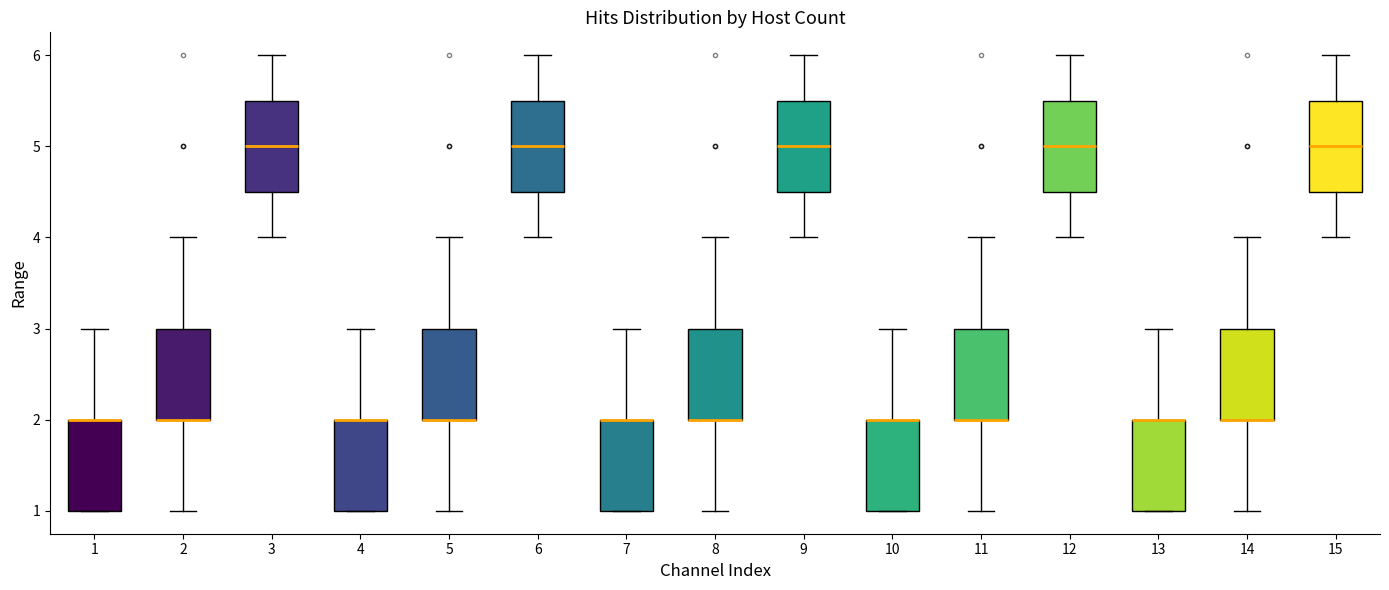

Reading left to right, read every box against the y-axis: the position of its median line, the range the box covers, and the ends of its whiskers. The values are not printed on the chart, so give them approximately, as read against the axis.

1: median 2.0 (drawn on the box's upper edge), box 1.0 to 2.0, whiskers 1.0 to 3.0
2: median 2.0 (drawn on the box's lower edge), box 2.0 to 3.0, whiskers 1.0 to 4.0
3: median 5.0, box 4.5 to 5.5, whiskers 4.0 to 6.0
4: median 2.0 (drawn on the box's upper edge), box 1.0 to 2.0, whiskers 1.0 to 3.0
5: median 2.0 (drawn on the box's lower edge), box 2.0 to 3.0, whiskers 1.0 to 4.0
6: median 5.0, box 4.5 to 5.5, whiskers 4.0 to 6.0
7: median 2.0 (drawn on the box's upper edge), box 1.0 to 2.0, whiskers 1.0 to 3.0
8: median 2.0 (drawn on the box's lower edge), box 2.0 to 3.0, whiskers 1.0 to 4.0
9: median 5.0, box 4.5 to 5.5, whiskers 4.0 to 6.0
10: median 2.0 (drawn on the box's upper edge), box 1.0 to 2.0, whiskers 1.0 to 3.0
11: median 2.0 (drawn on the box's lower edge), box 2.0 to 3.0, whiskers 1.0 to 4.0
12: median 5.0, box 4.5 to 5.5, whiskers 4.0 to 6.0
13: median 2.0 (drawn on the box's upper edge), box 1.0 to 2.0, whiskers 1.0 to 3.0
14: median 2.0 (drawn on the box's lower edge), box 2.0 to 3.0, whiskers 1.0 to 4.0
15: median 5.0, box 4.5 to 5.5, whiskers 4.0 to 6.0